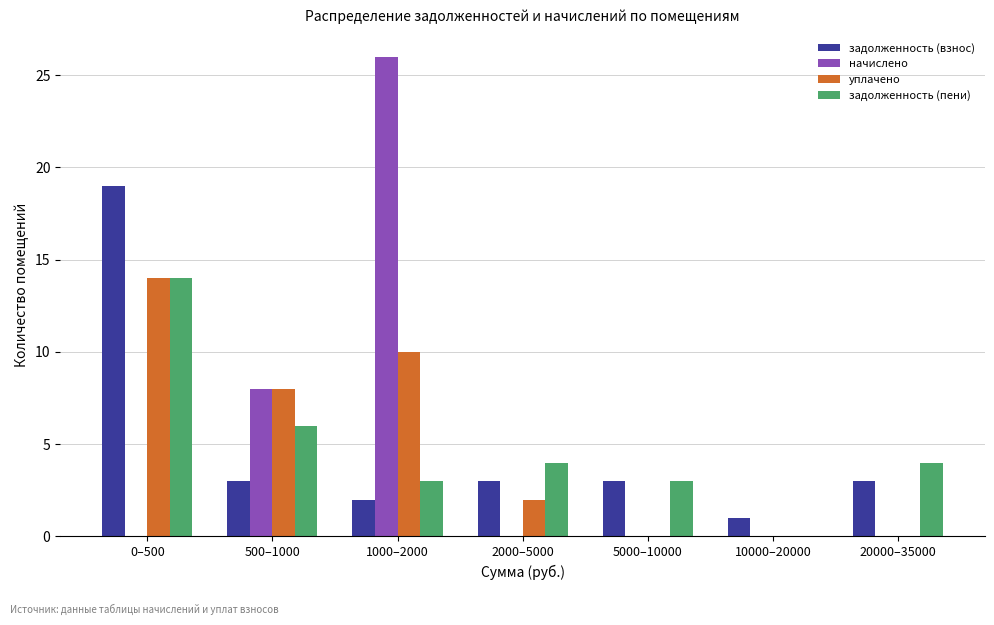

Reading left to right, list all the values displayed in this chart.

задолженность (взнос): 0–500=19	500–1000=3	1000–2000=2	2000–5000=3	5000–10000=3	10000–20000=1	20000–35000=3
начислено: 0–500=0	500–1000=8	1000–2000=26	2000–5000=0	5000–10000=0	10000–20000=0	20000–35000=0
уплачено: 0–500=14	500–1000=8	1000–2000=10	2000–5000=2	5000–10000=0	10000–20000=0	20000–35000=0
задолженность (пени): 0–500=14	500–1000=6	1000–2000=3	2000–5000=4	5000–10000=3	10000–20000=0	20000–35000=4